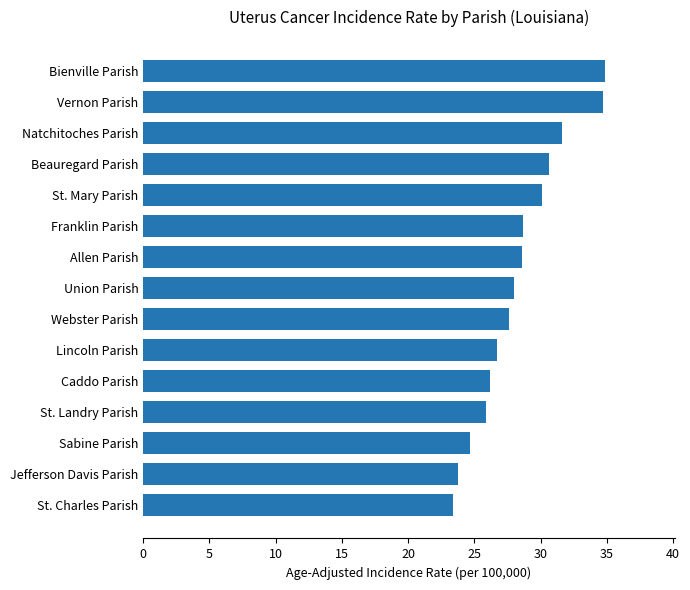

What is the maximum value shown in the chart?

34.9